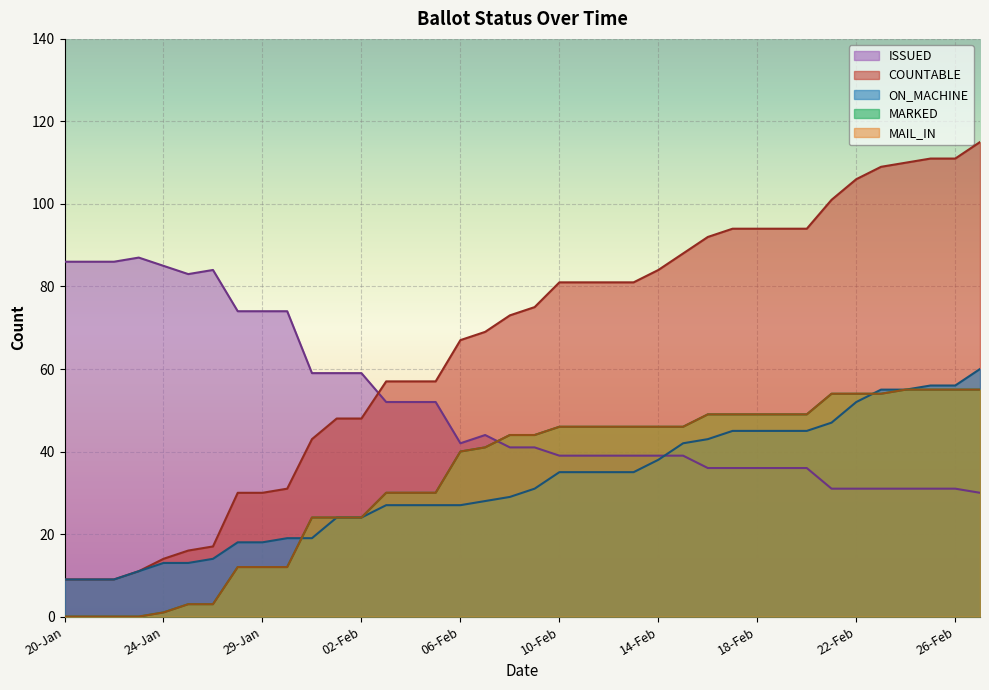

At which category is the sum across all series the highest?

27-Feb